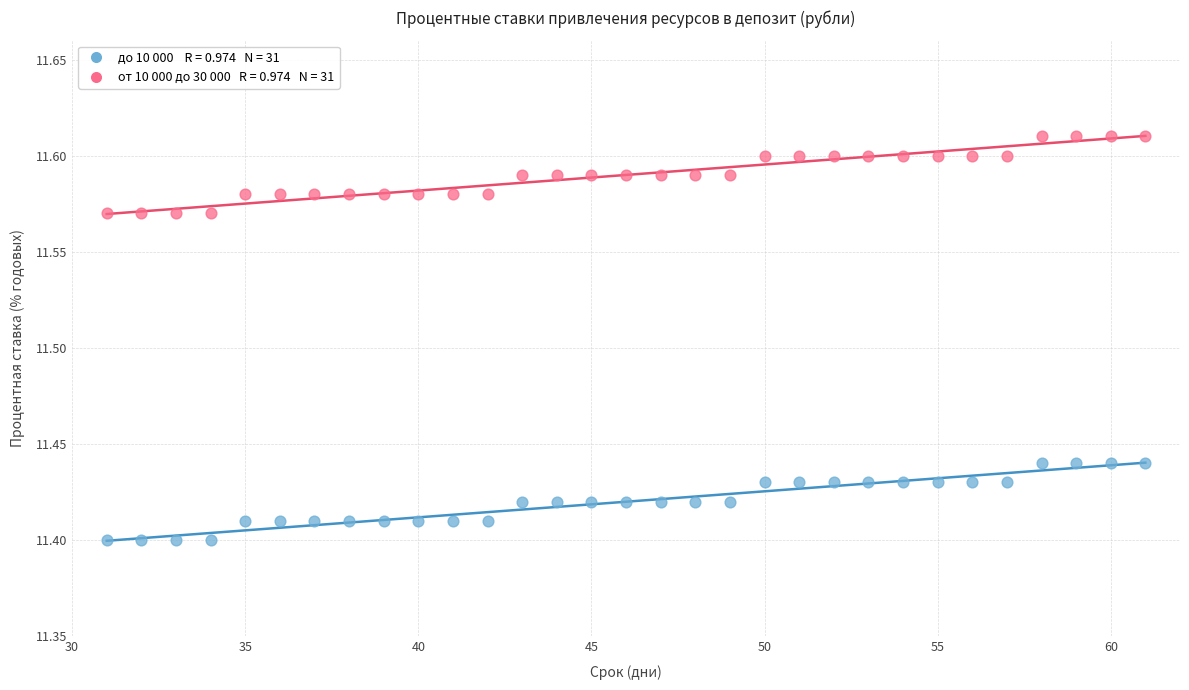

Across all data points, what is the range of X values (max minus min)?

30.0